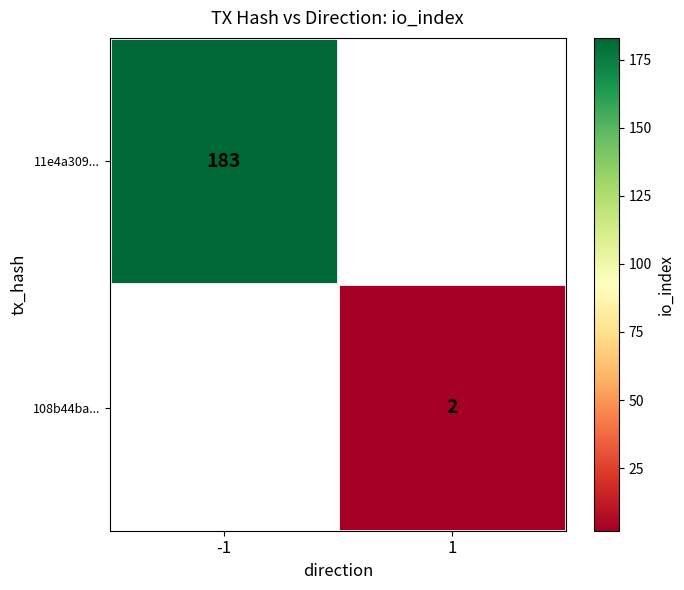

The 11e4a309... series shows 294 at -1. True or false?

False